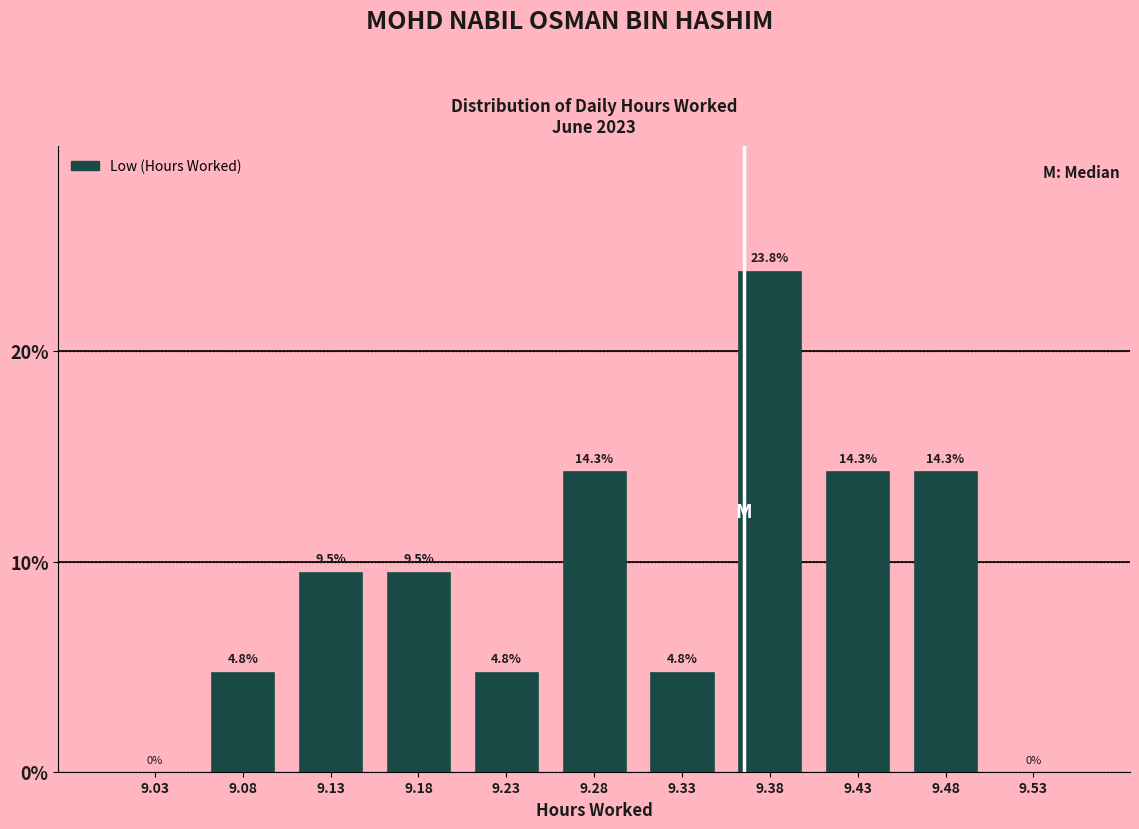

Reading left to right, transcribe this chart: for each bar, give the range it covers on the x-axis and its height.

9.00 to 9.05: 0.0
9.05 to 9.10: 4.8
9.10 to 9.15: 9.5
9.15 to 9.20: 9.5
9.20 to 9.25: 4.8
9.25 to 9.30: 14.3
9.30 to 9.35: 4.8
9.35 to 9.40: 23.8
9.40 to 9.45: 14.3
9.45 to 9.50: 14.3
9.50 to 9.55: 0.0